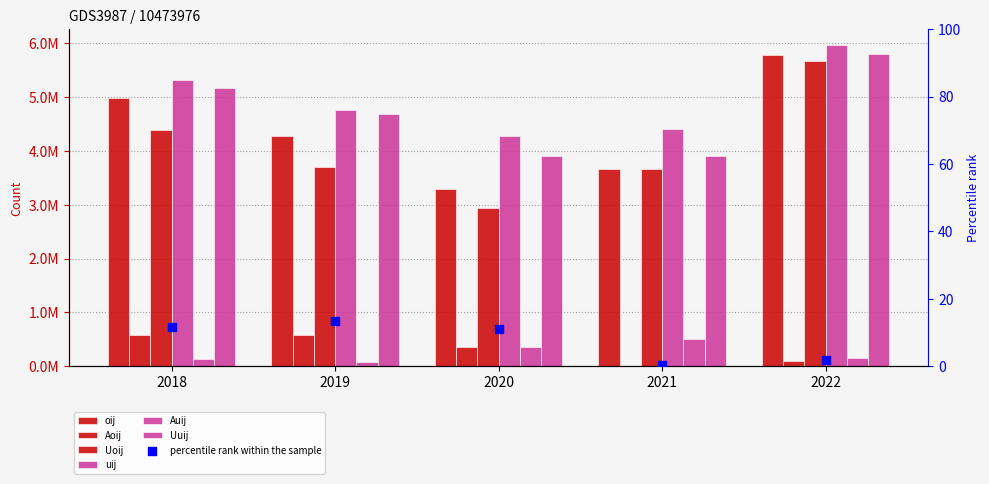

Is the value of Auij at 2019 greater than the value of oij at 2022?

No